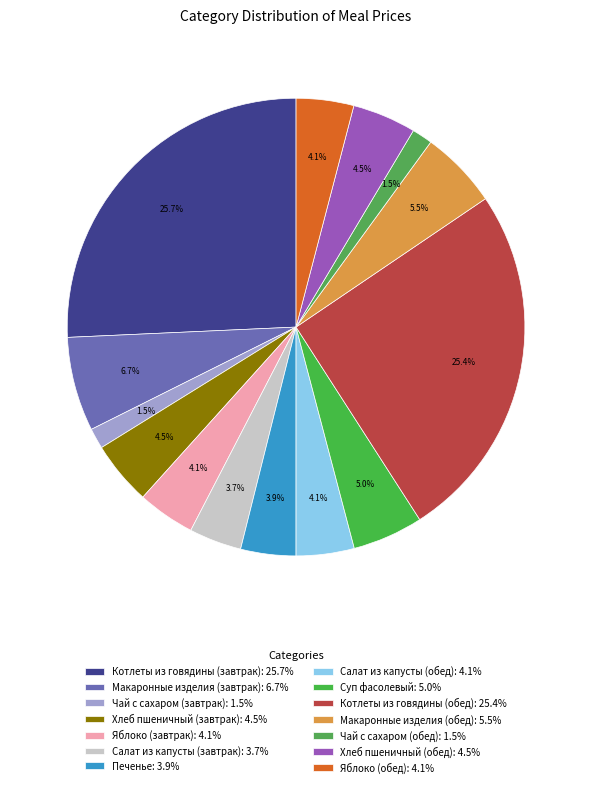

The Макаронные изделия (завтрак) slice represents 7% of the pie. True or false?

True